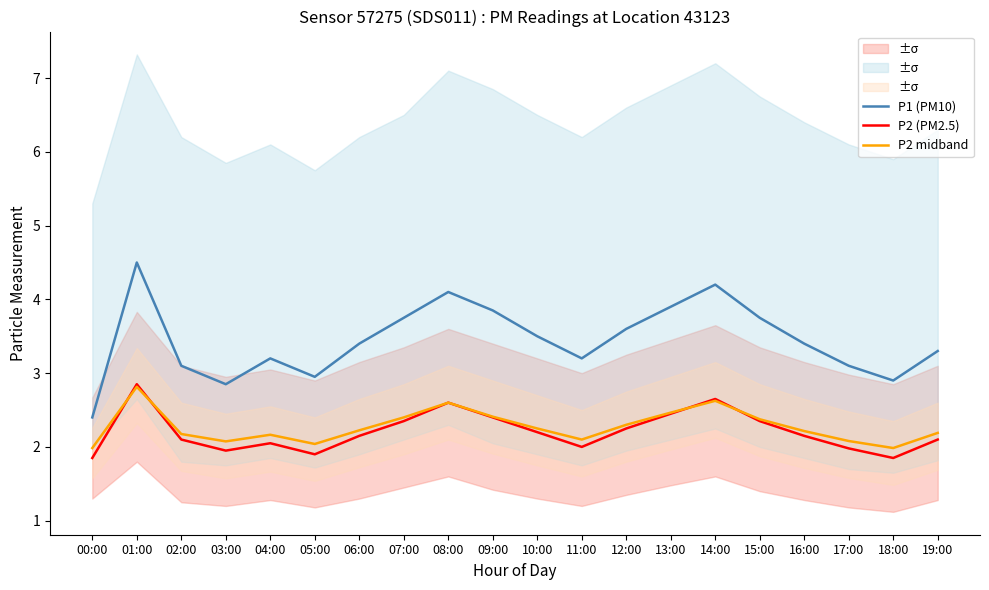

What is the minimum value for P1 (PM10)?

2.4